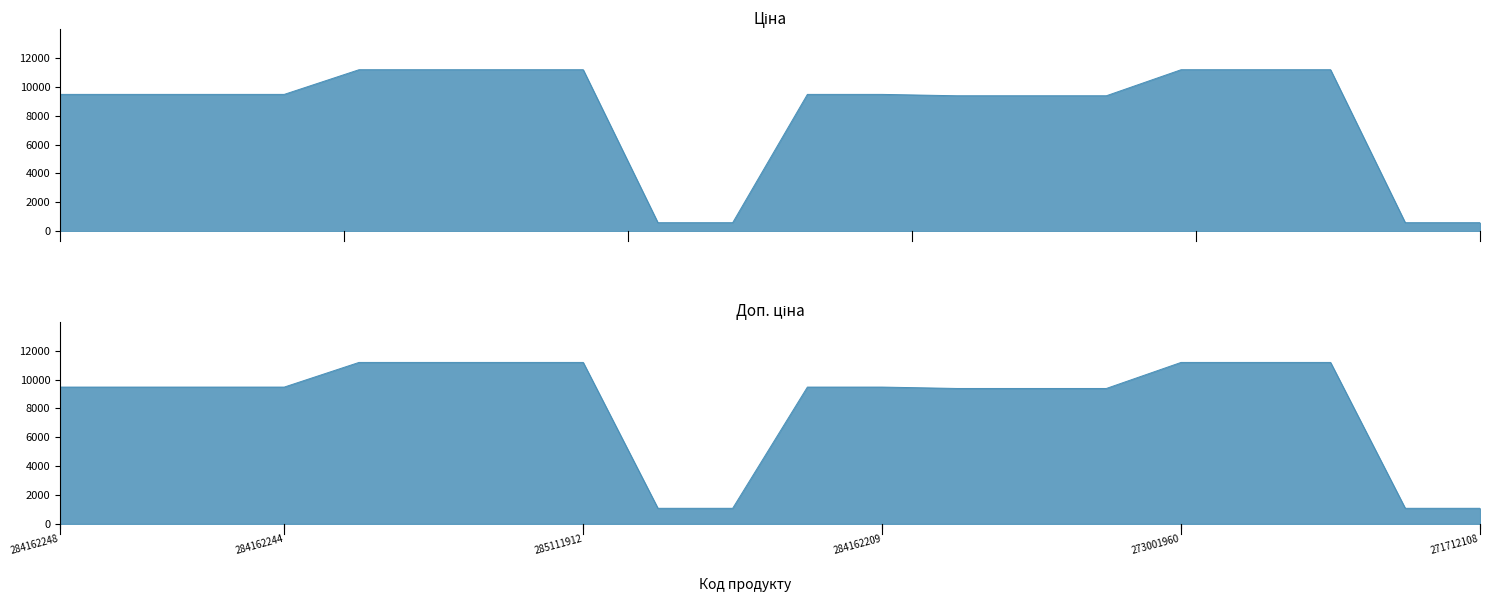

List the series in order of their overall mean, highest first.

Доп. ціна, Ціна